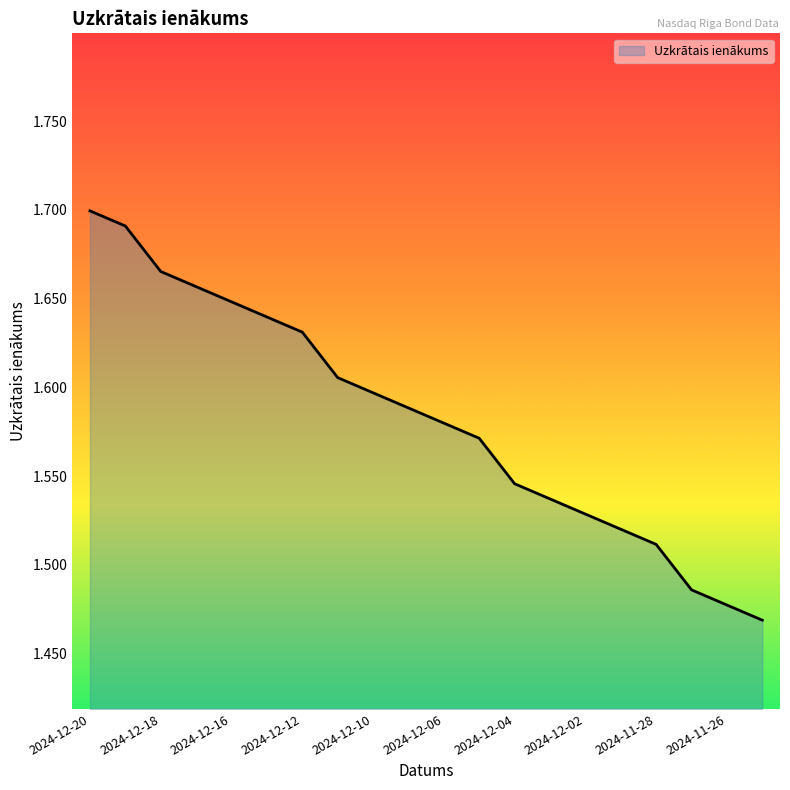

True or false: the data has more than 0 interior local peaks.

False